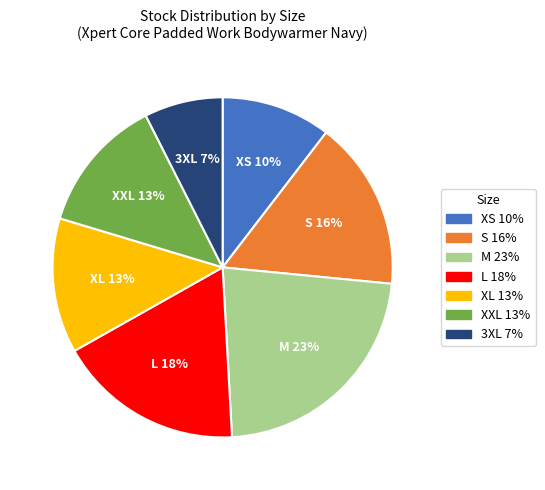

Which has a higher value, XL or M?

M